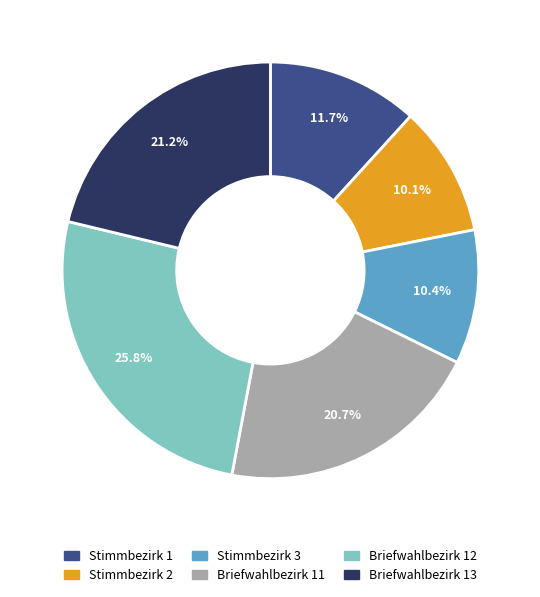

Between Stimmbezirk 2 and Stimmbezirk 1, which is larger?

Stimmbezirk 1